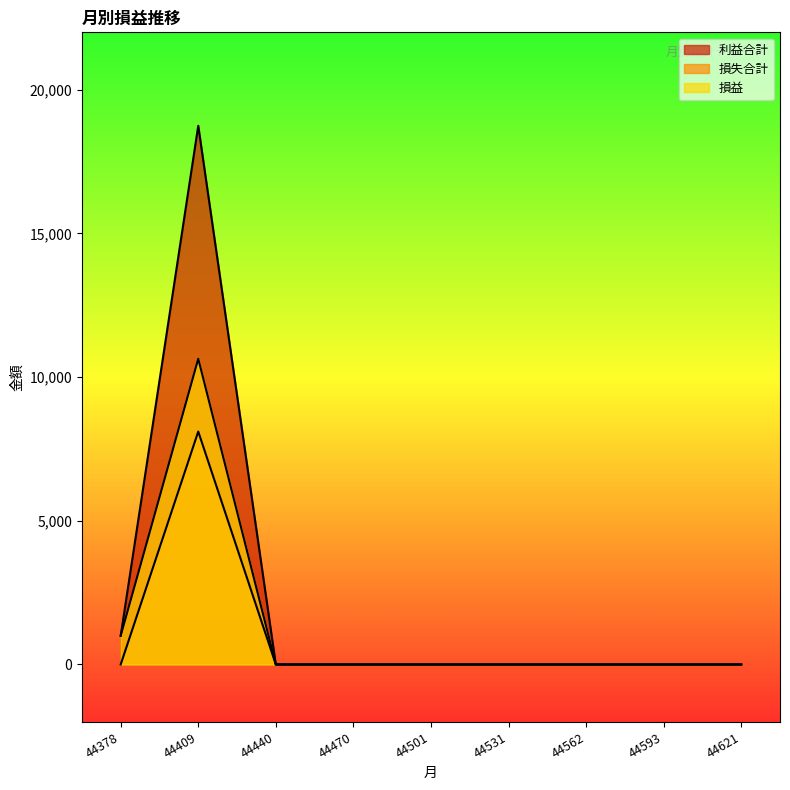

How many lines are shown in the chart?

3